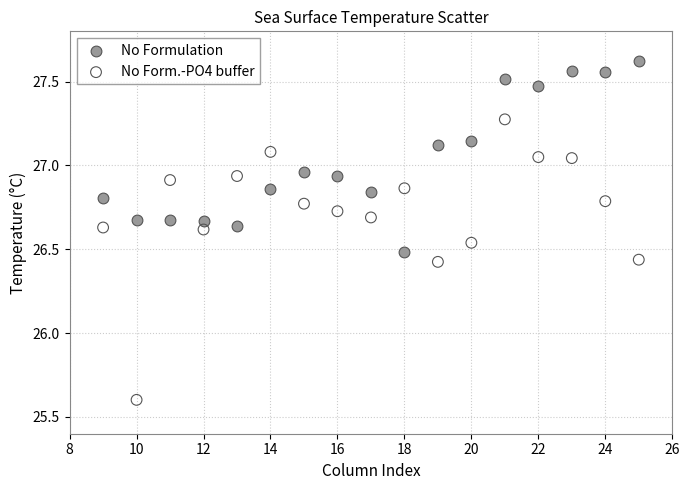

Which series contains the lowest Y value?

No Form.-PO4 buffer